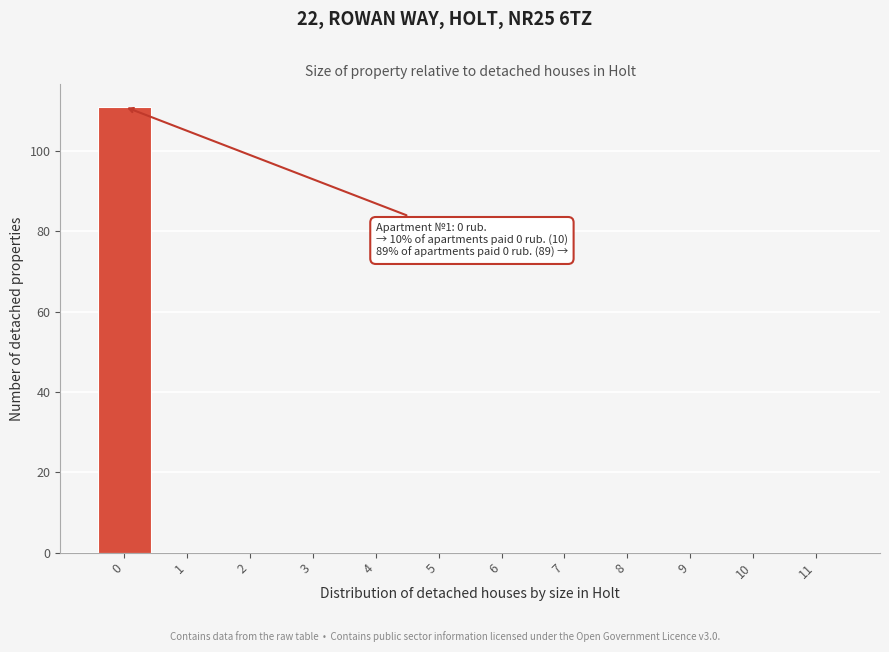

Over which range of the x-axis is the bar tallest?

-0.5 to 0.5